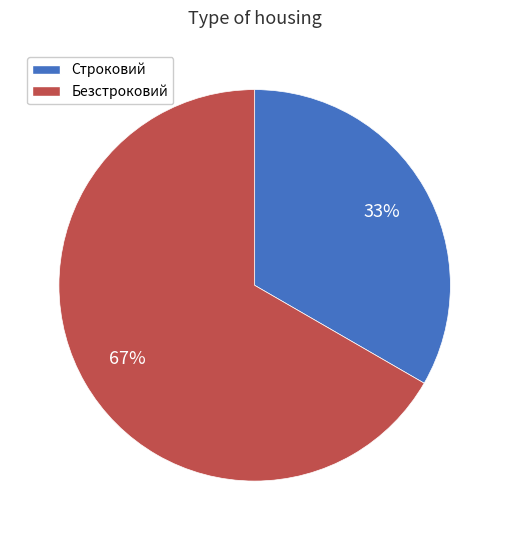

Do Безстроковий and Строковий together represent more than half of the pie?

Yes